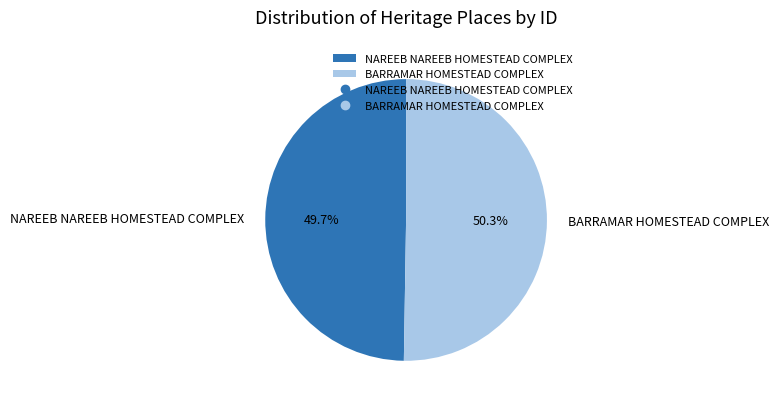

How many slices are in this pie chart?

2